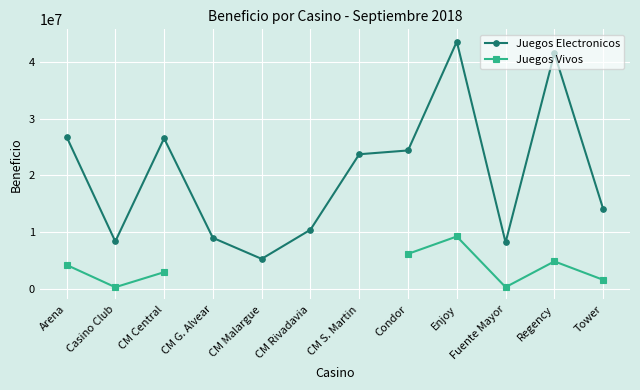

True or false: Juegos Electronicos and Juegos Vivos intersect in this chart.

False